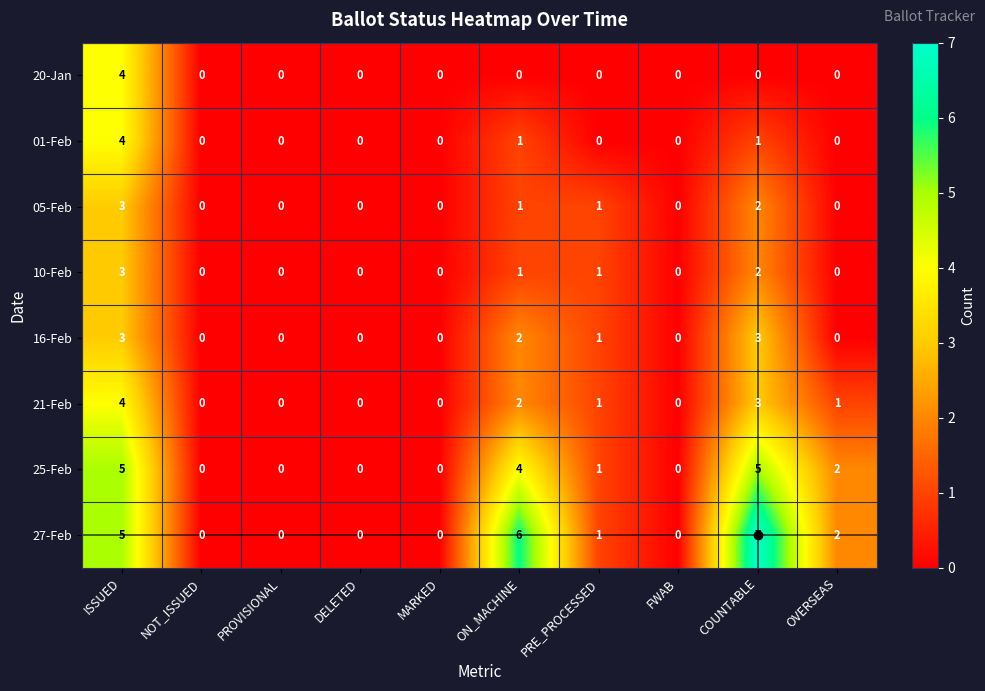

What is the sum of the 27-Feb values at NOT_ISSUED and ON_MACHINE?

6